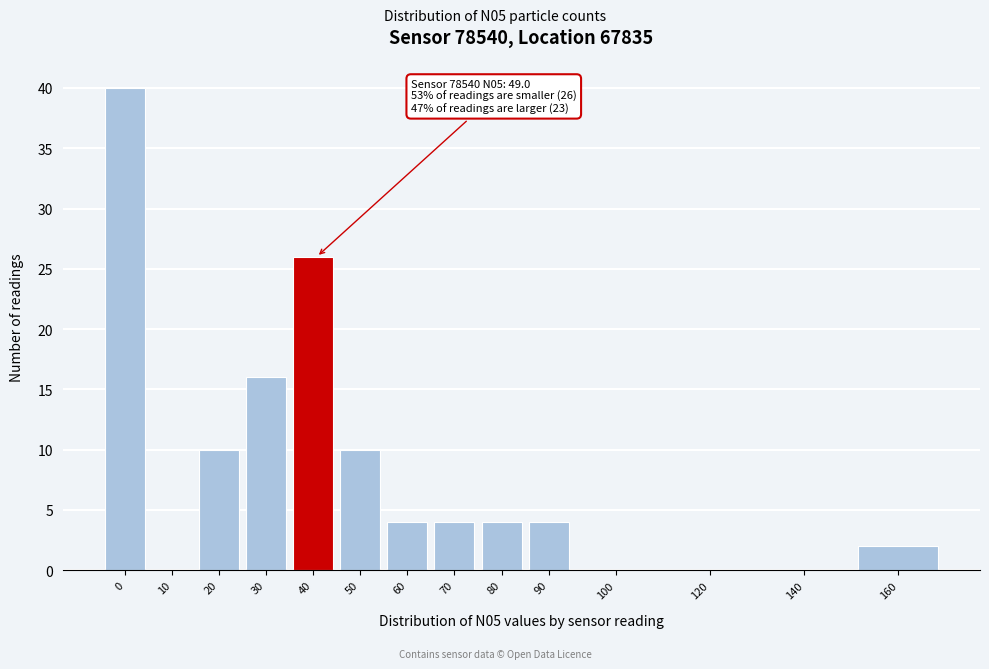

Reading left to right, list all the values displayed in this chart.

0=40	10=0	20=10	30=16	40=26	50=10	60=4	70=4	80=4	90=4	100=0	120=0	140=0	160=2